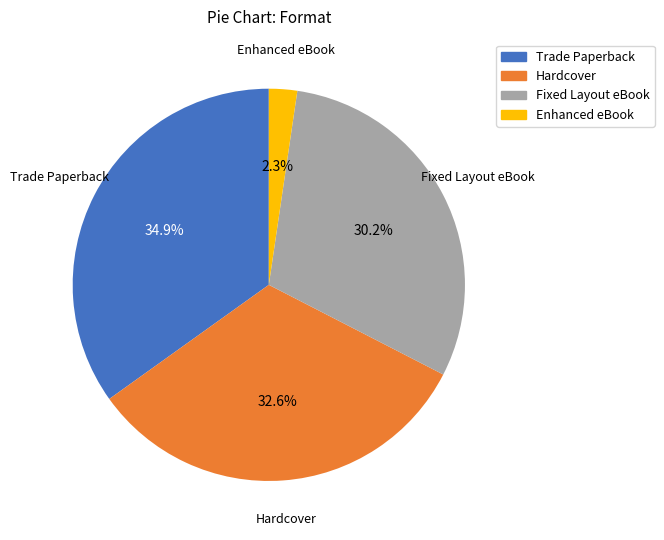

Is there any slice that represents more than half of the pie?

No